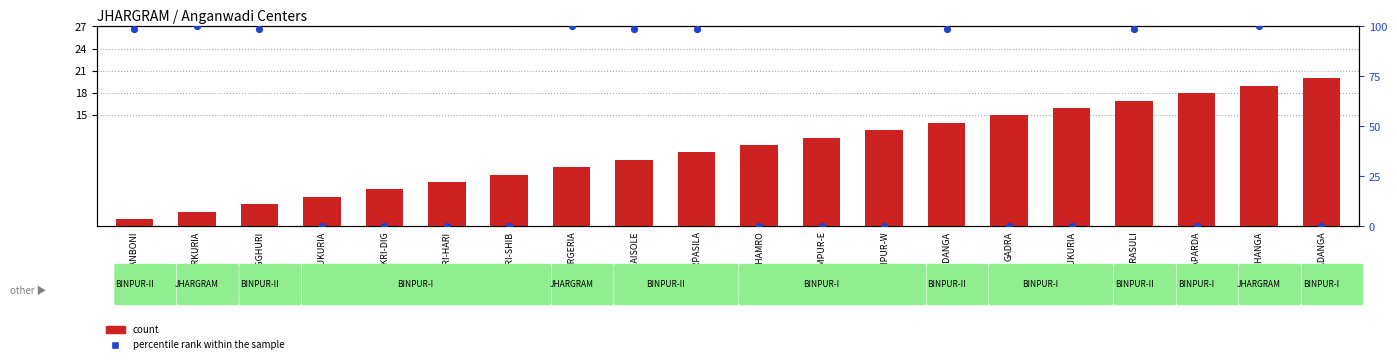

Which series reaches the minimum Y coordinate?

percentile rank within the sample